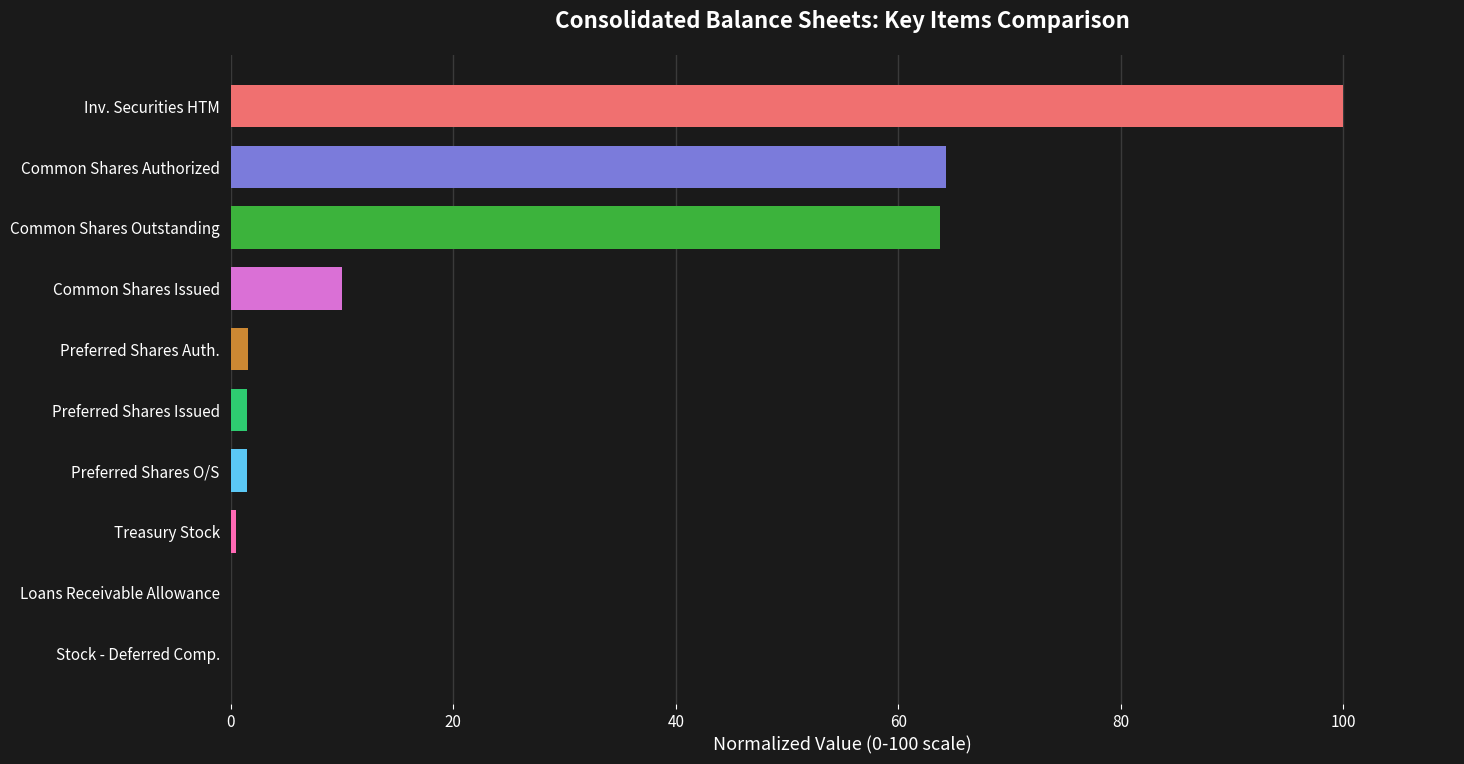

What is the greatest value displayed?

100.0